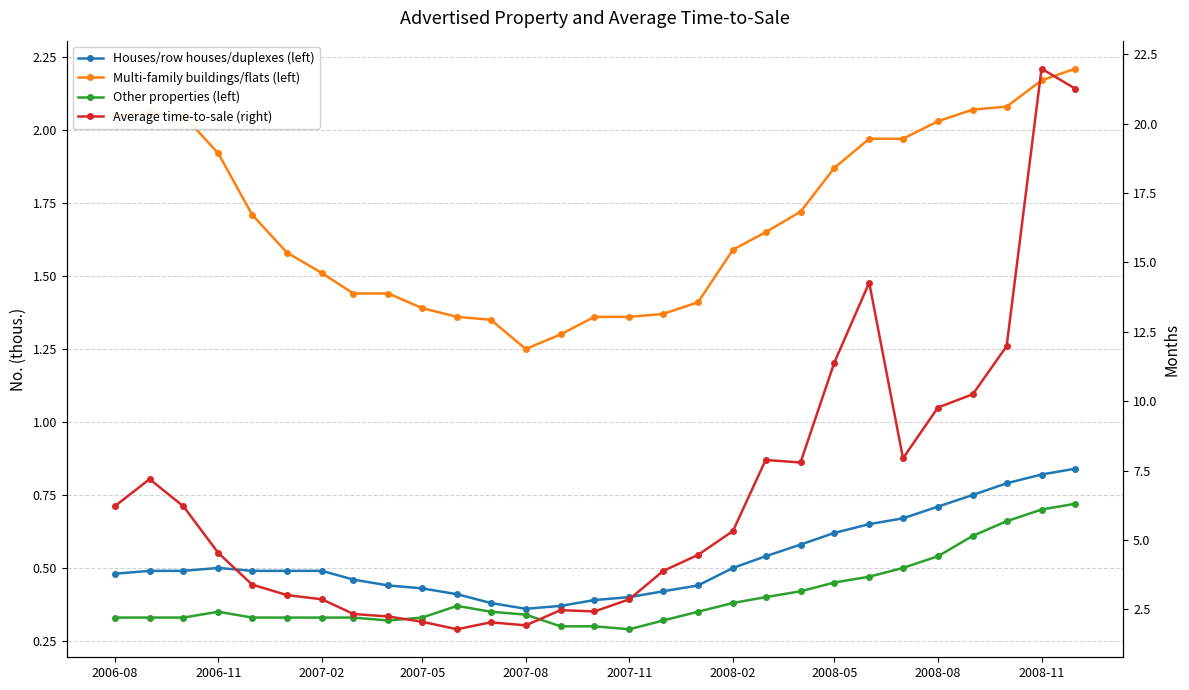

Reading right to left, transcribe all the data shown in this chart.

Houses/row houses/duplexes (left): 0.8	0.8	0.8	0.8	0.7	0.7	0.7	0.6	0.6	0.5	0.5	0.4	0.4	0.4	0.4	0.4	0.4	0.4	0.4	0.4	0.4	0.5	0.5	0.5	0.5	0.5	0.5	0.5	0.5
Multi-family buildings/flats (left): 2.2	2.2	2.1	2.1	2.0	2.0	2.0	1.9	1.7	1.6	1.6	1.4	1.4	1.4	1.4	1.3	1.2	1.4	1.4	1.4	1.4	1.4	1.5	1.6	1.7	1.9	2.0	2.1	2.0
Other properties (left): 0.7	0.7	0.7	0.6	0.5	0.5	0.5	0.5	0.4	0.4	0.4	0.3	0.3	0.3	0.3	0.3	0.3	0.3	0.4	0.3	0.3	0.3	0.3	0.3	0.3	0.3	0.3	0.3	0.3
Average time-to-sale (right): 21.3	22.0	12.0	10.2	9.8	7.9	14.3	11.4	7.8	7.9	5.3	4.5	3.9	2.9	2.4	2.5	1.9	2.0	1.8	2.0	2.2	2.3	2.9	3.0	3.4	4.5	6.2	7.2	6.2